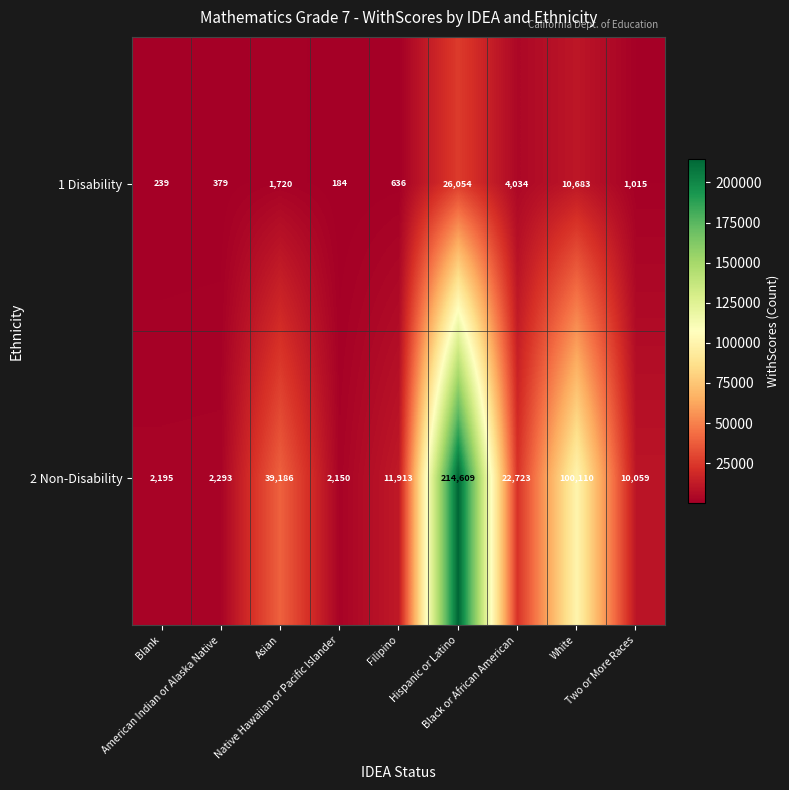

Rank the series by their maximum value, from highest to lowest.

2 Non-Disability, 1 Disability